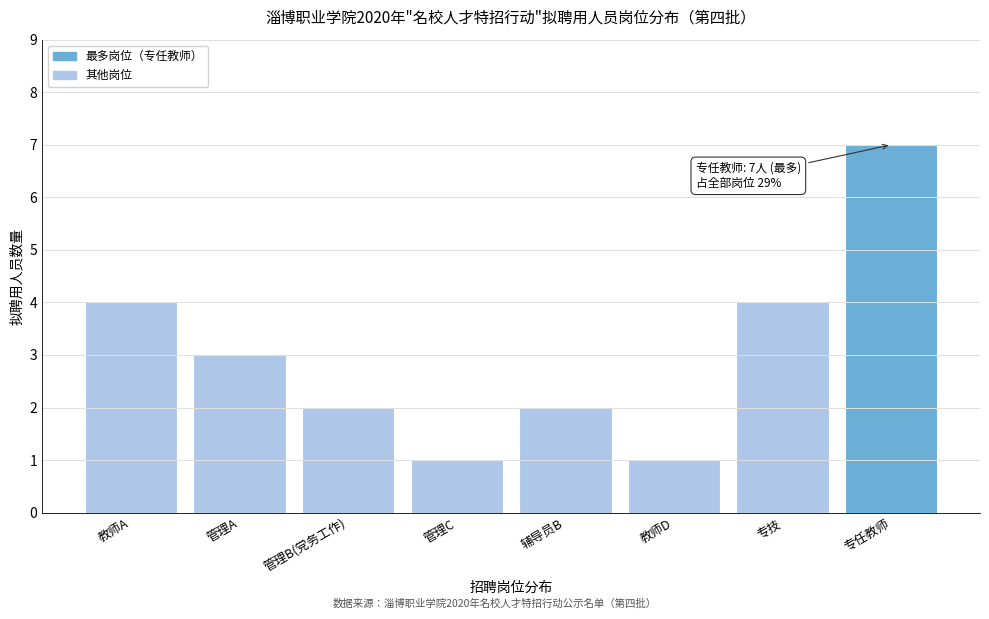

Reading left to right, extract all data points from this chart.

教师A=4	管理A=3	管理B(党务工作)=2	管理C=1	辅导员B=2	教师D=1	专技=4	专任教师=7